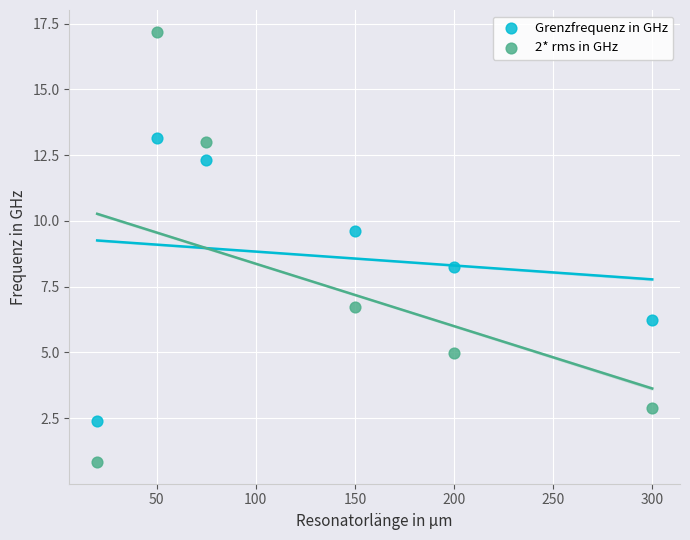

In the Grenzfrequenz in GHz series, what Y value is closest to 7?

6.2